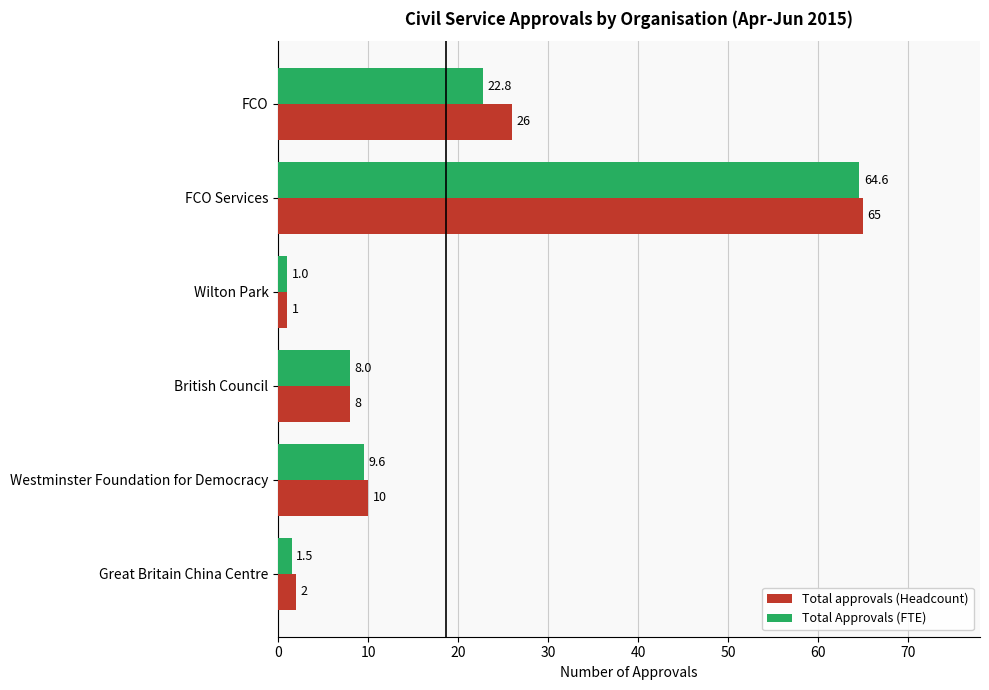

How many series are shown in this chart?

2